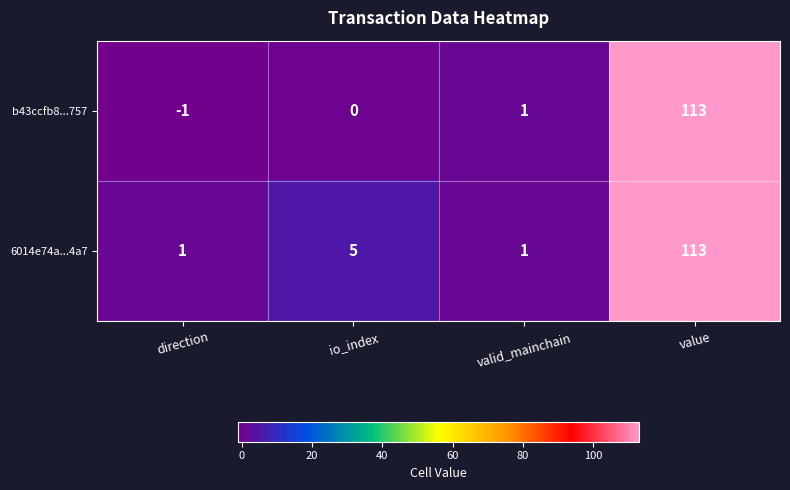

At which label is 6014e74a...4a7 closest to 57?

io_index